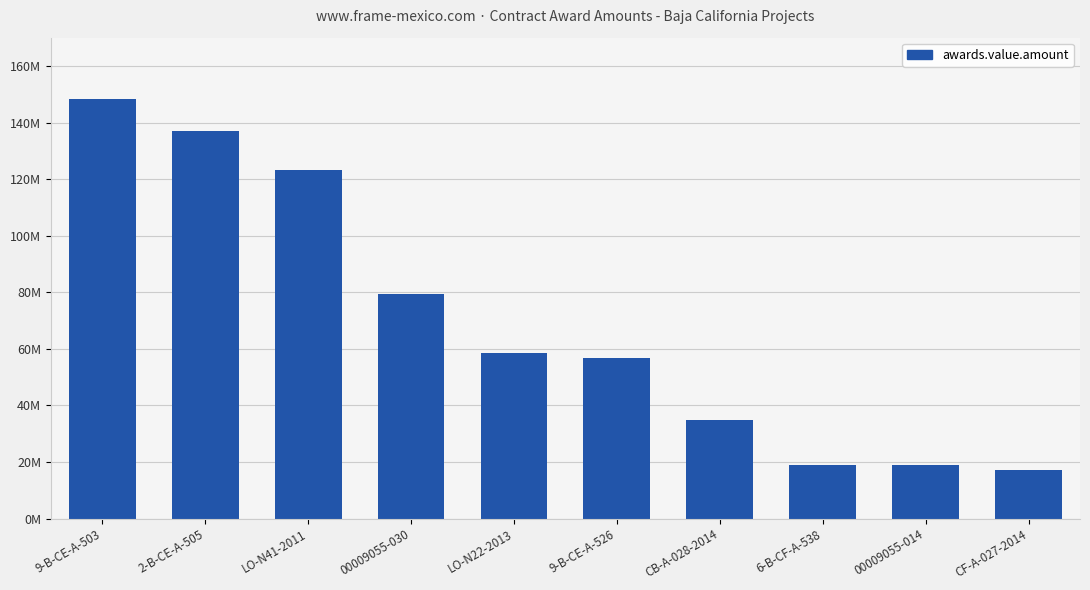

Does the chart contain any negative values?

No